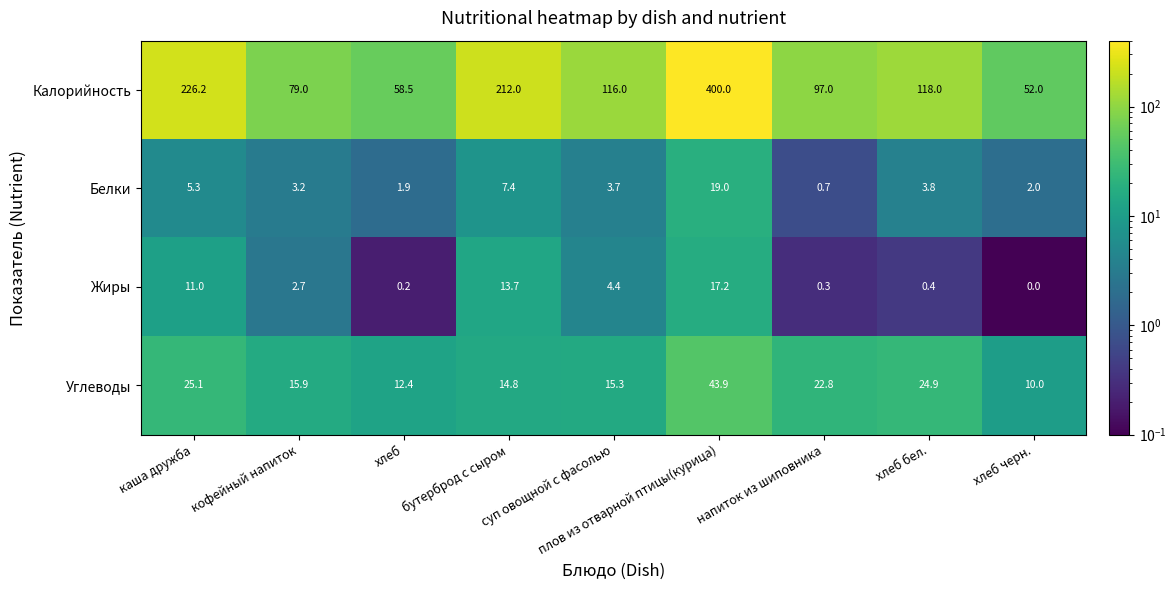

What is the spread (max minus min) of values at суп овощной с фасолью?

112.3